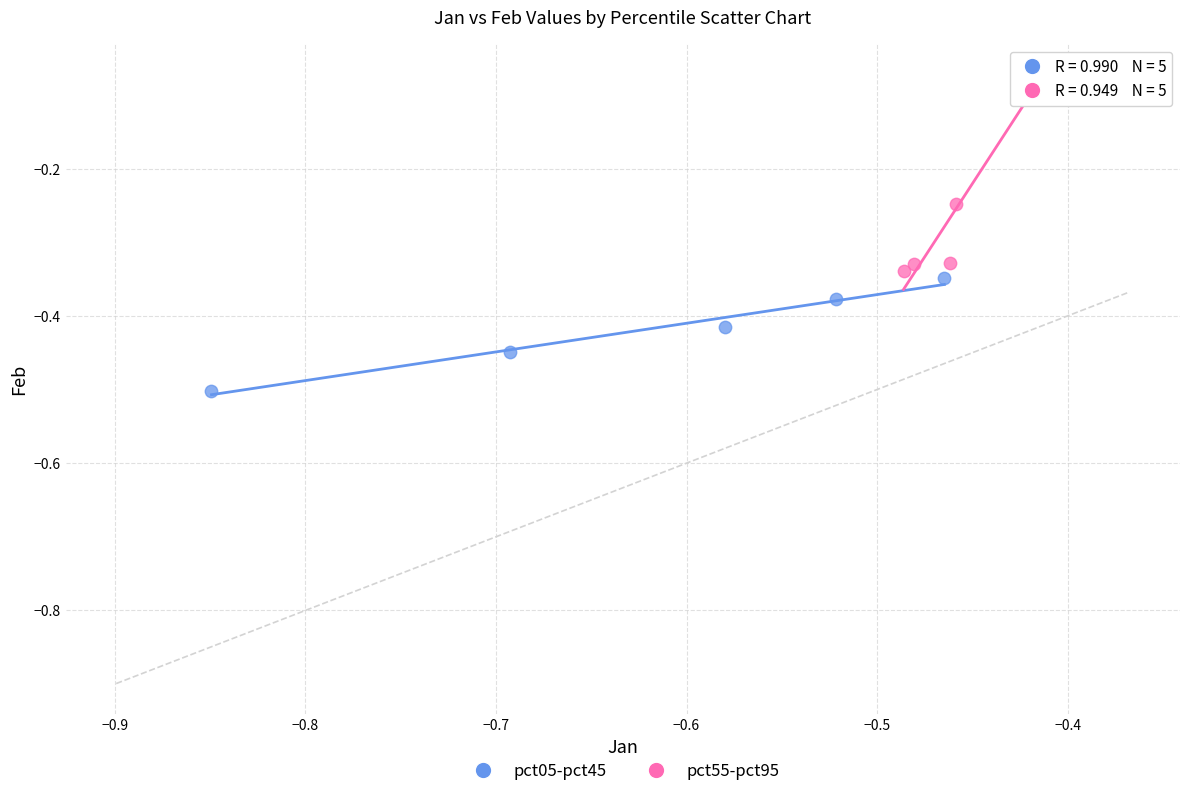

Which series has the widest spread of Y values?

pct55-pct95